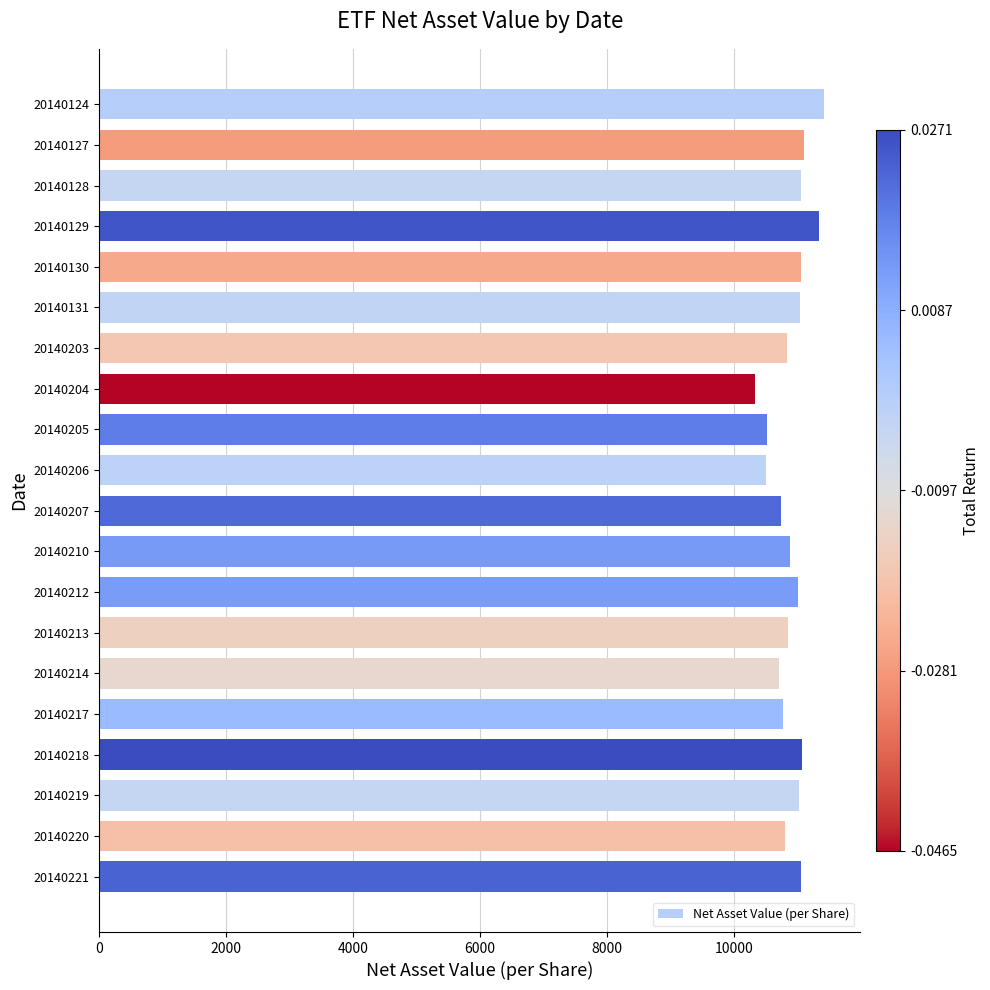

True or false: the data shows 19701 at 20140219.

False